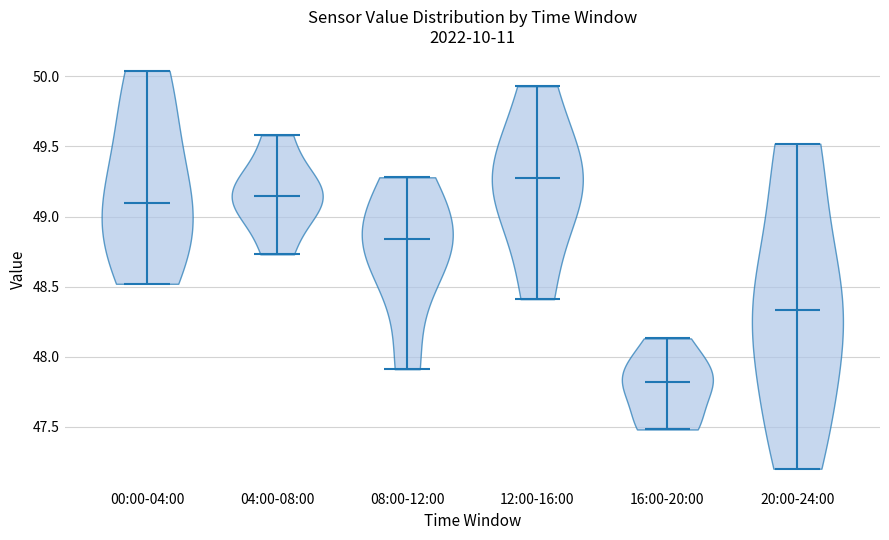

Reading left to right, read every violin against the y-axis: where its median line is, and the lowest and highest points it reaches. The values are not printed on the chart, so give them approximately, as read against the axis.

00:00-04:00: median line 49.10, lowest point 48.50, highest point 50.05
04:00-08:00: median line 49.15, lowest point 48.75, highest point 49.60
08:00-12:00: median line 48.85, lowest point 47.90, highest point 49.30
12:00-16:00: median line 49.30, lowest point 48.40, highest point 49.95
16:00-20:00: median line 47.80, lowest point 47.50, highest point 48.15
20:00-24:00: median line 48.35, lowest point 47.20, highest point 49.50